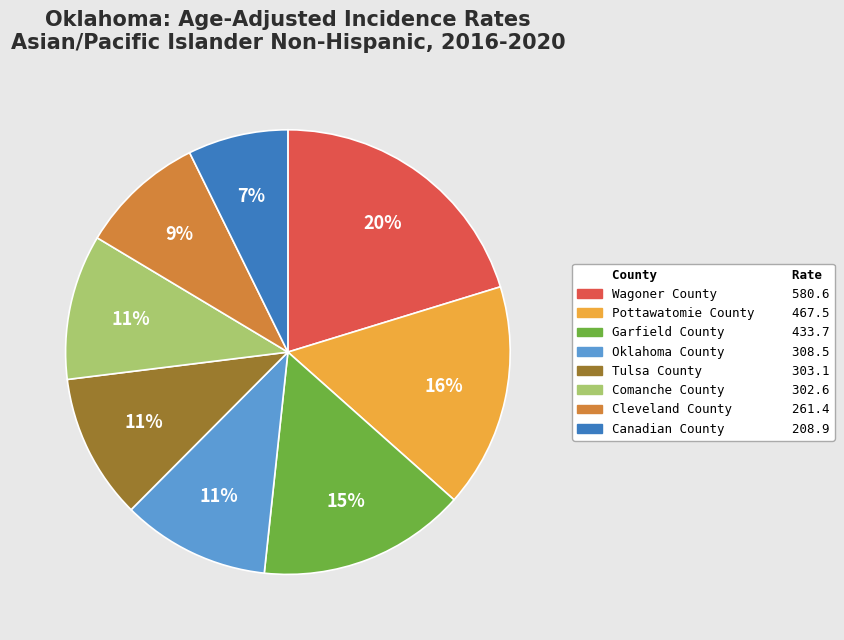

Is there a majority slice in this chart?

No